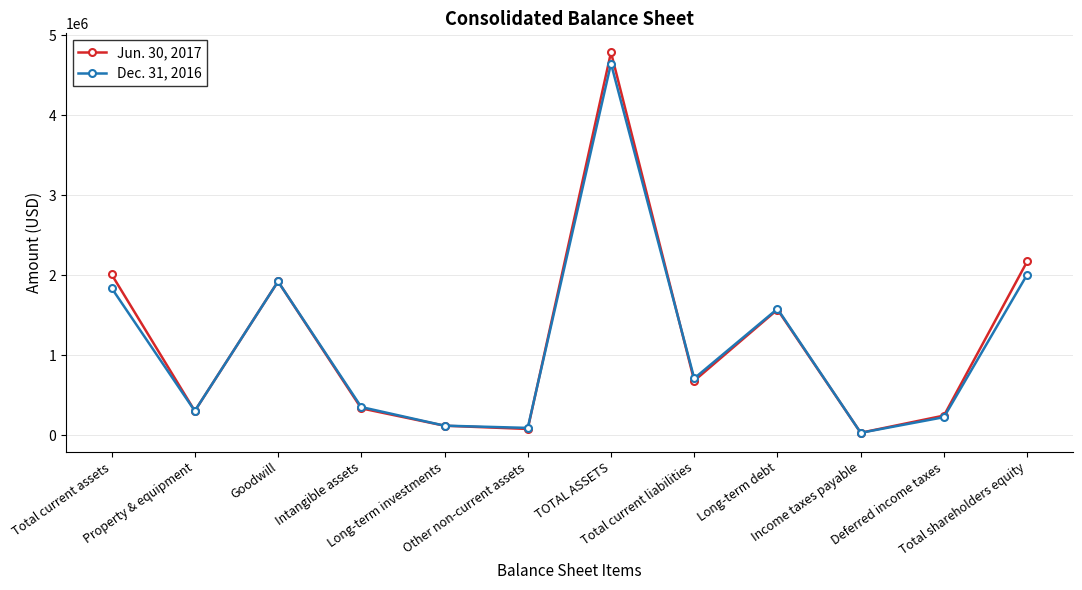

Reading left to right, extract all data points from this chart.

Jun. 30, 2017: Total current assets=2013181	Property & equipment=306144	Goodwill=1924241	Intangible assets=339029	Long-term investments=122055	Other non-current assets=81417	TOTAL ASSETS=4786067	Total current liabilities=683815	Long-term debt=1572994	Income taxes payable=33884	Deferred income taxes=248777	Total shareholders equity=2173972
Dec. 31, 2016: Total current assets=1842735	Property & equipment=306248	Goodwill=1924052	Intangible assets=355451	Long-term investments=122810	Other non-current assets=94577	TOTAL ASSETS=4645873	Total current liabilities=713388	Long-term debt=1582484	Income taxes payable=33528	Deferred income taxes=228798	Total shareholders equity=2010670